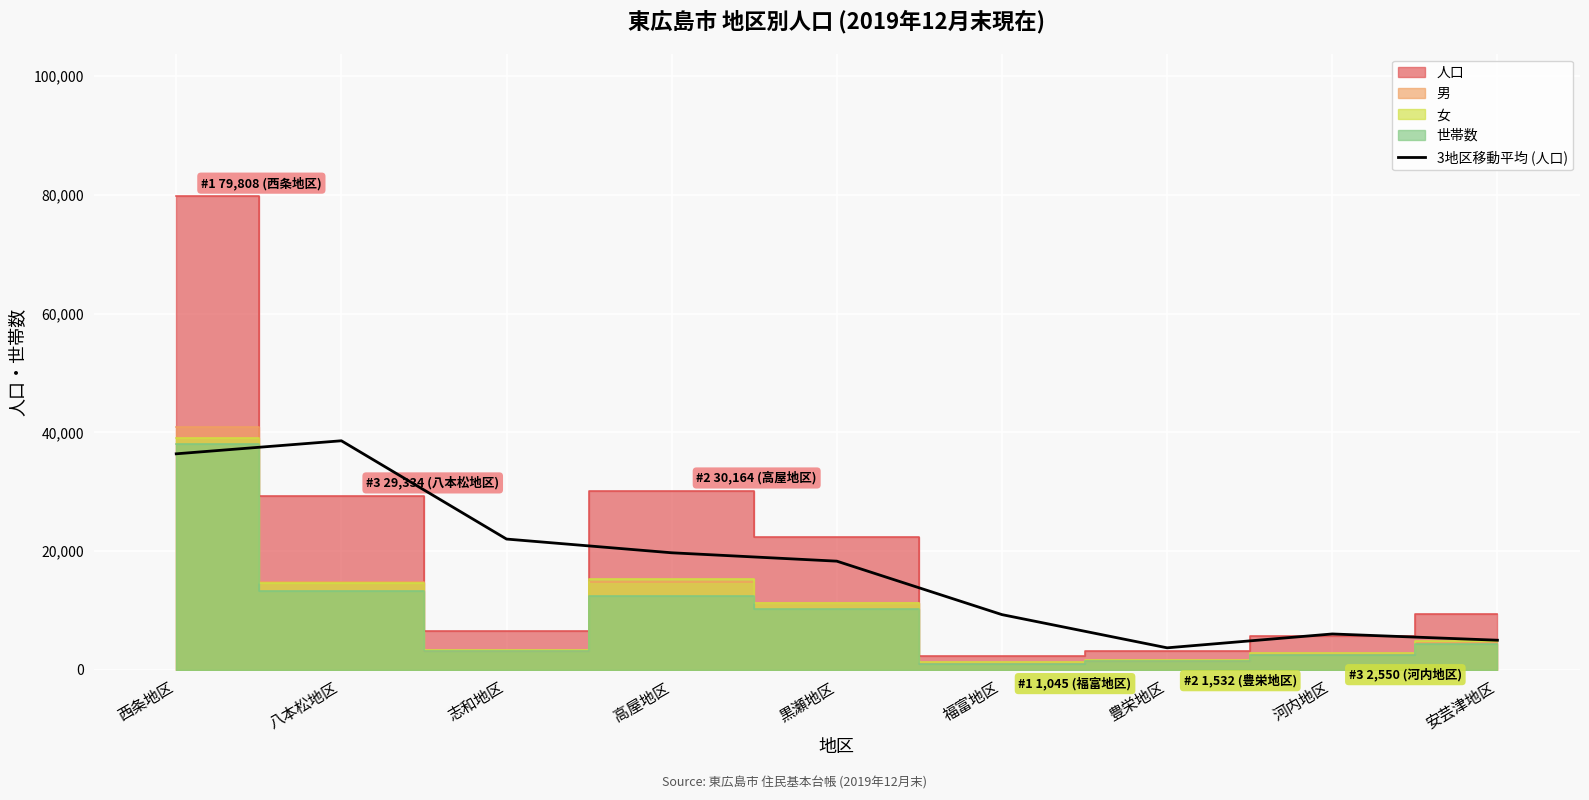

What is the minimum value for 3地区移動平均 (人口)?

3712.7